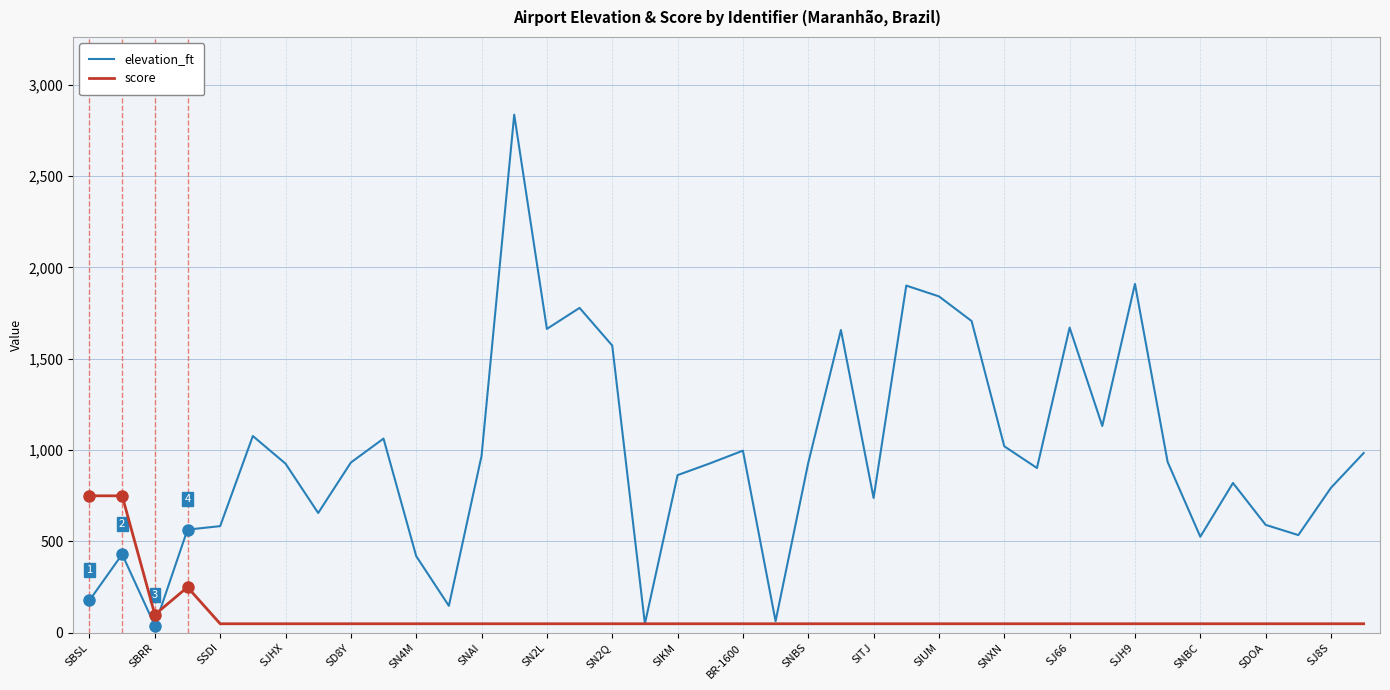

Which series has the widest spread of values?

elevation_ft